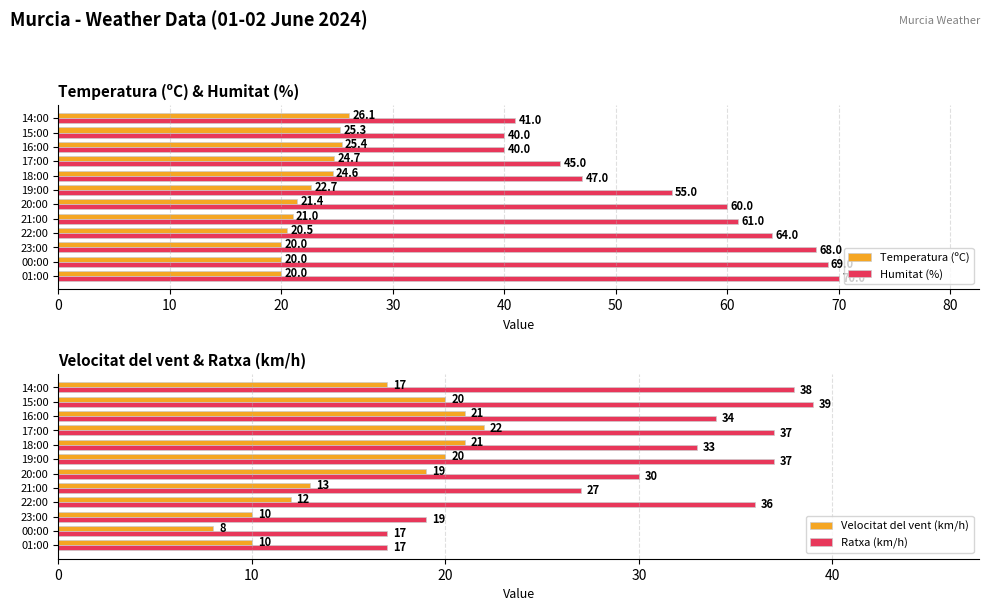

Which category has the highest value in the Ratxa (km/h) series?

15:00